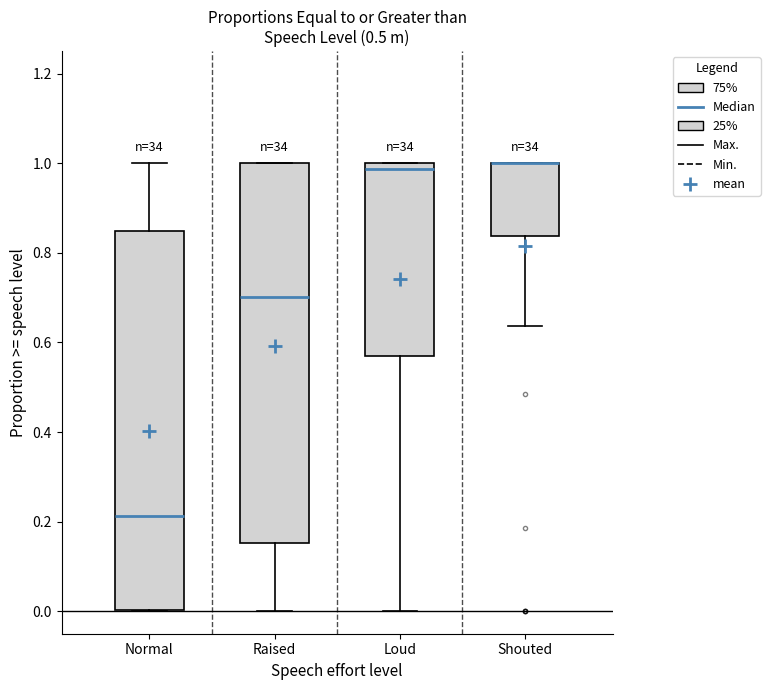

Reading left to right, read every box against the y-axis: the position of its median line, the range the box covers, and the ends of its whiskers. The values are not printed on the chart, so give them approximately, as read against the axis.

Normal: median 0.22, box 0.00 to 0.84, whiskers 0.00 to 1.00
Raised: median 0.70, box 0.16 to 1.00, whiskers 0.00 to 1.00
Loud: median 0.98, box 0.58 to 1.00, whiskers 0.00 to 1.00
Shouted: median 1.00 (drawn on the box's upper edge), box 0.84 to 1.00, whiskers 0.64 to 1.00